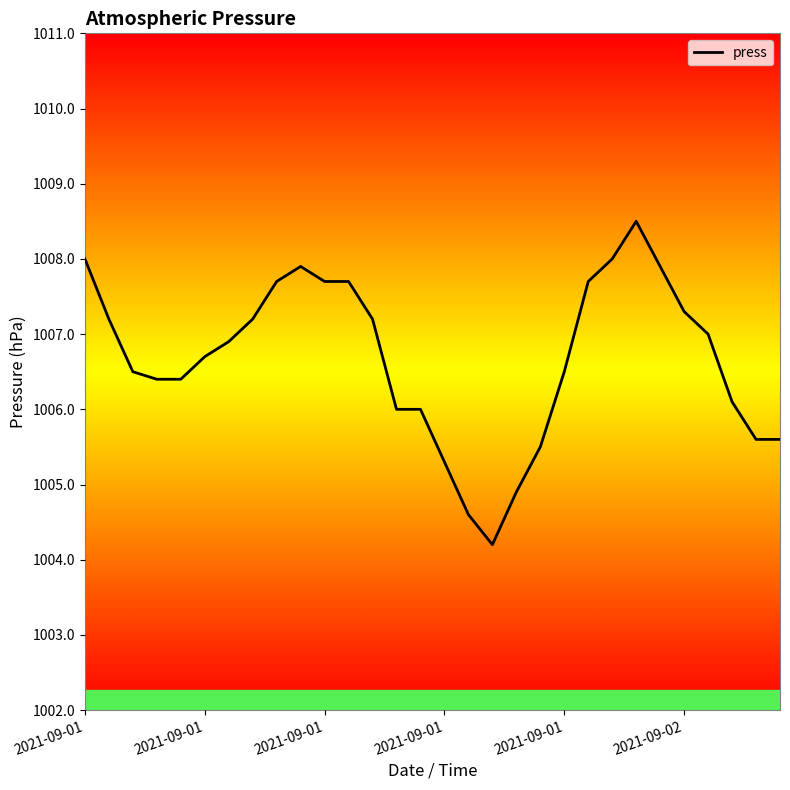

How many lines are shown in the chart?

1